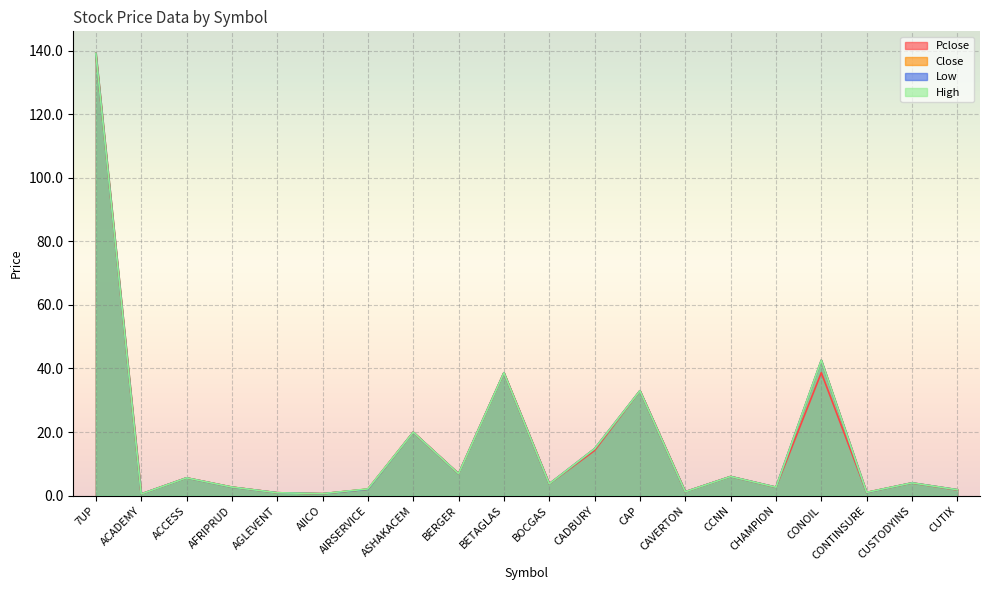

Between CHAMPION and CUSTODYINS, which is larger?

CUSTODYINS